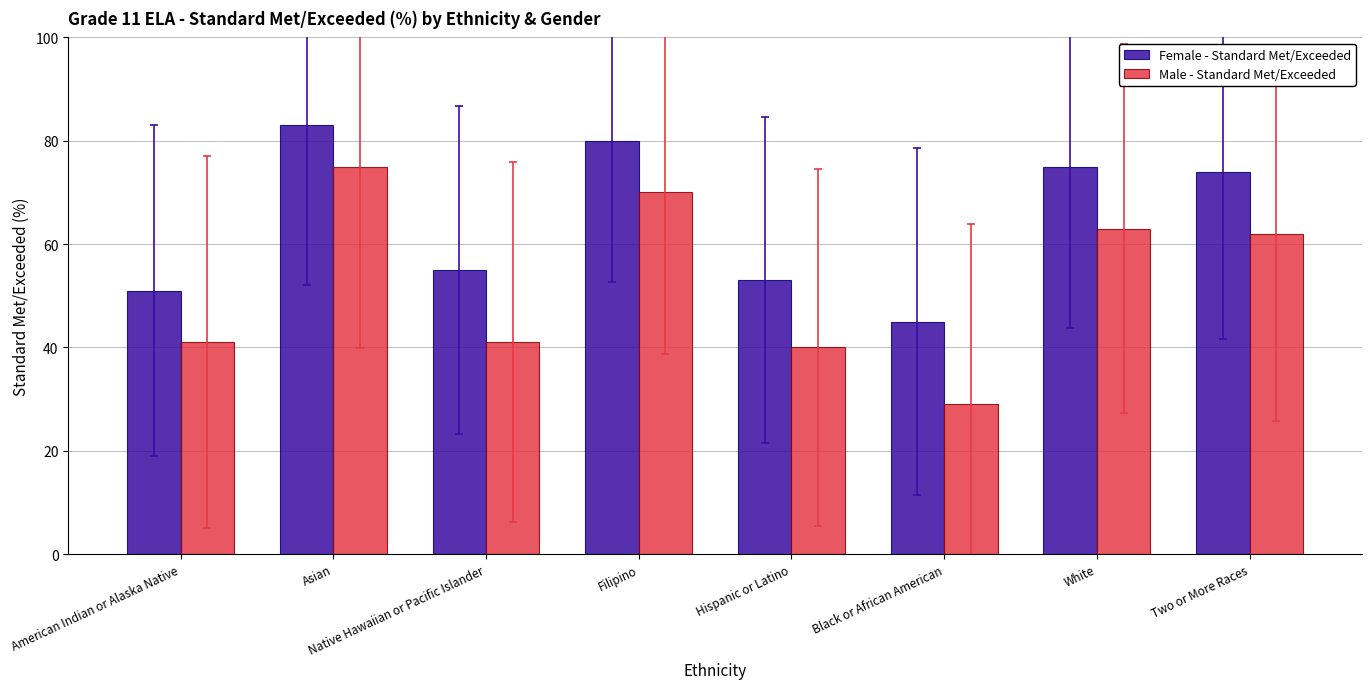

What is the smallest value displayed?

29